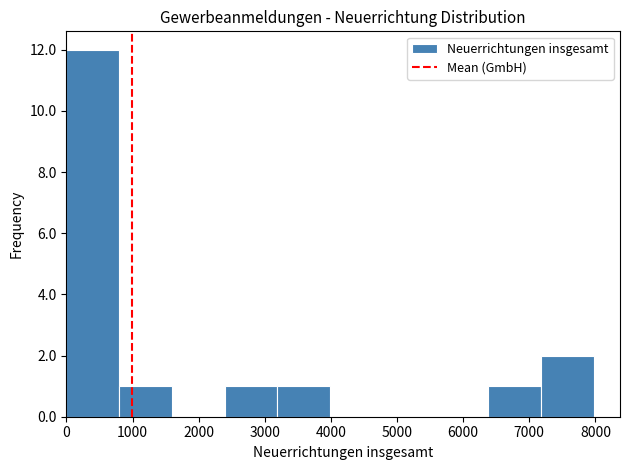

Reading left to right, list every bar in this chart as the range it spans on the x-axis followed by its height. Neither the bar edges nor the heights are printed on the chart, so give them approximately, as read against the axes.

0 to 800: 12
800 to 1600: 1
1600 to 2400: 0
2400 to 3200: 1
3200 to 4000: 1
4000 to 4800: 0
4800 to 5600: 0
5600 to 6400: 0
6400 to 7200: 1
7200 to 8000: 2